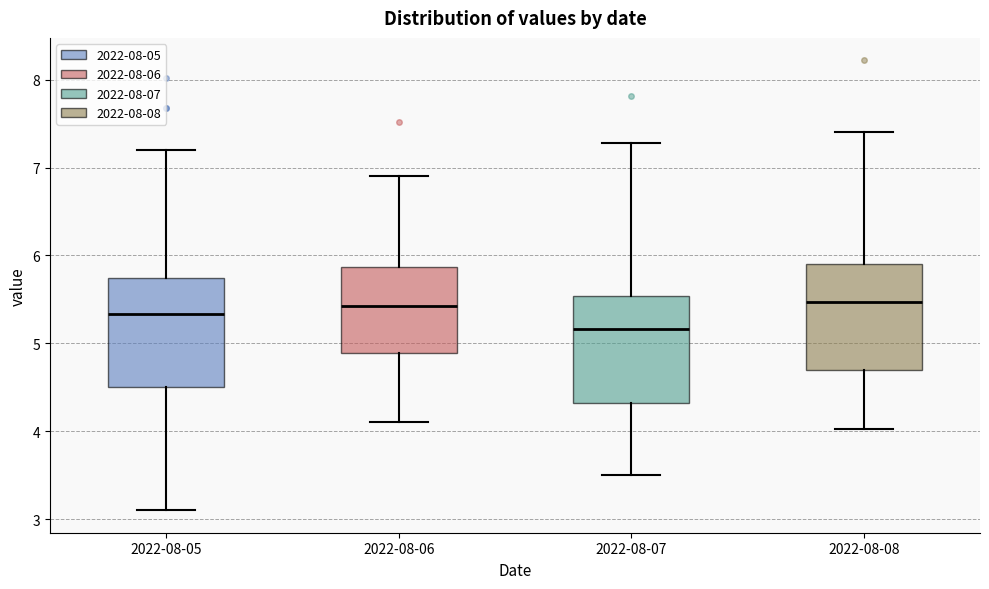

Reading left to right, read every box against the y-axis: the position of its median line, the range the box covers, and the ends of its whiskers. The values are not printed on the chart, so give them approximately, as read against the axis.

2022-08-05: median 5.3, box 4.5 to 5.7, whiskers 3.1 to 7.2
2022-08-06: median 5.4, box 4.9 to 5.9, whiskers 4.1 to 6.9
2022-08-07: median 5.2, box 4.3 to 5.5, whiskers 3.5 to 7.3
2022-08-08: median 5.5, box 4.7 to 5.9, whiskers 4.0 to 7.4